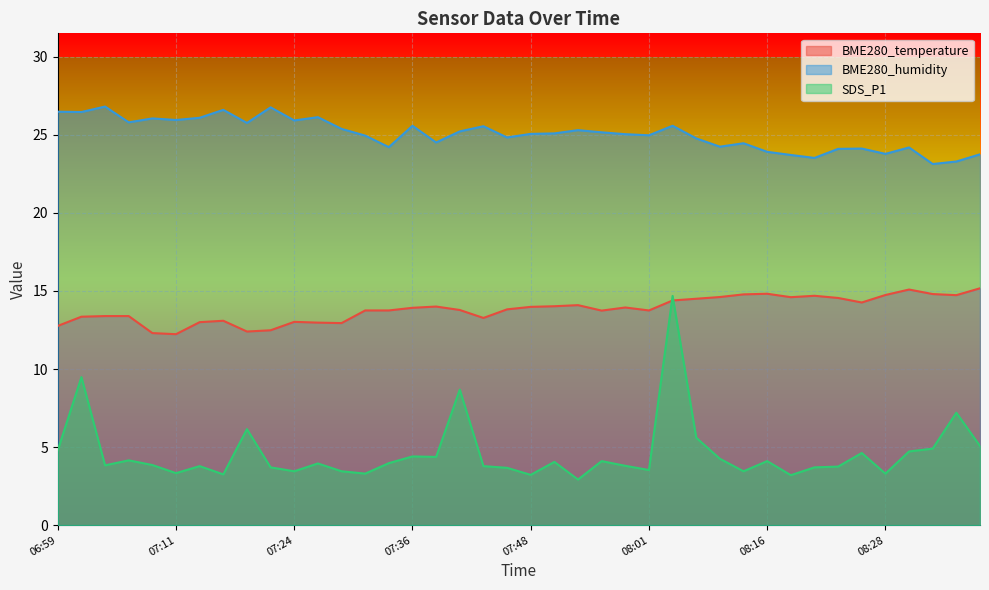

True or false: BME280_temperature and BME280_humidity cross at least once.

False